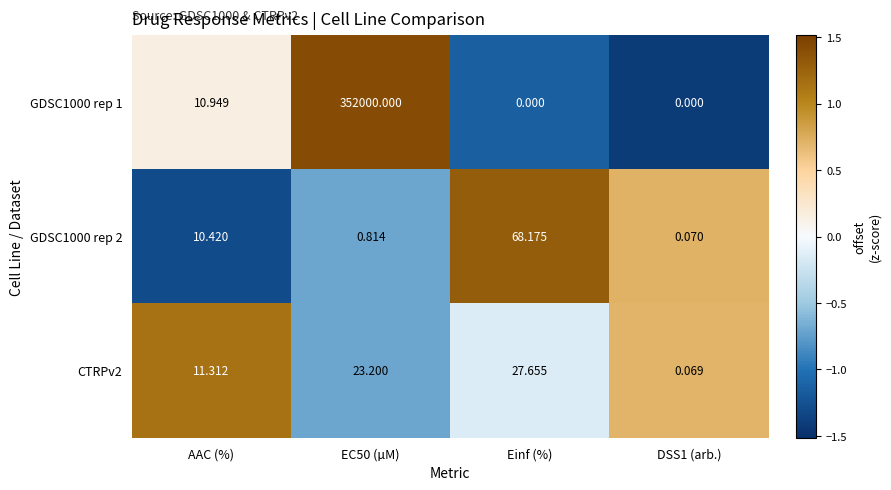

Between AAC (%) and DSS1 (arb.), which series saw the biggest shift?

CTRPv2